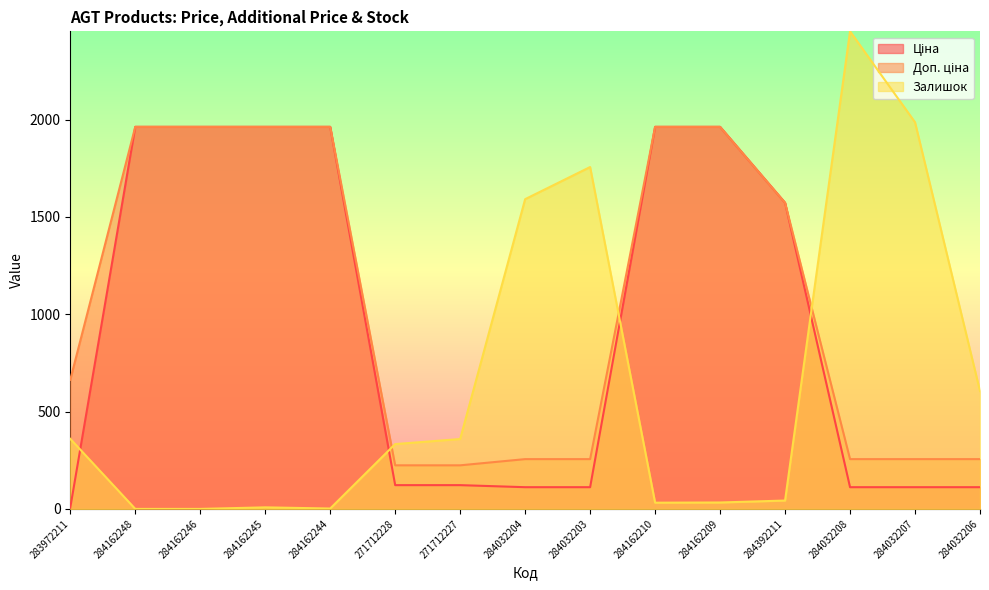

Rank the categories by Ціна value from highest to lowest.

284162248, 284162246, 284162245, 284162244, 284162210, 284162209, 284392211, 271712228, 271712227, 284032204, 284032203, 284032208, 284032207, 284032206, 283972211